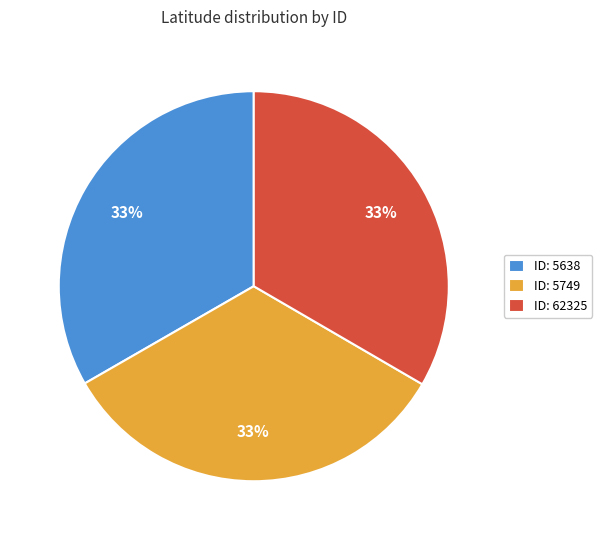

How many slices are in this pie chart?

3